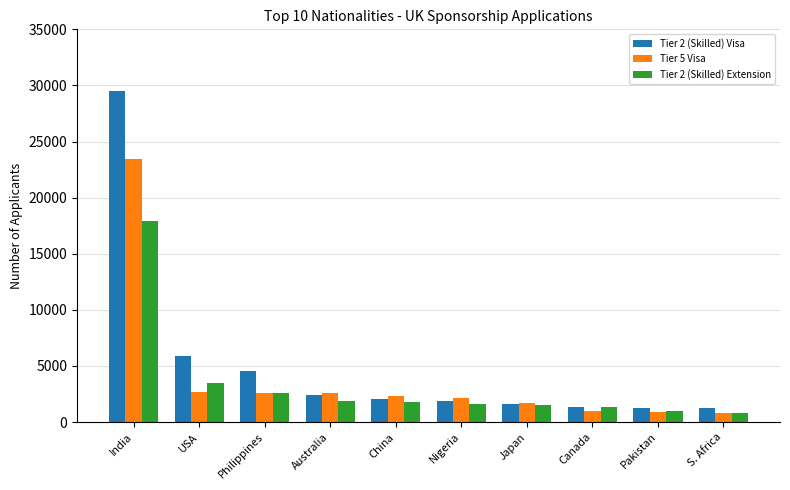

Which series has the widest spread of values?

Tier 2 (Skilled) Visa